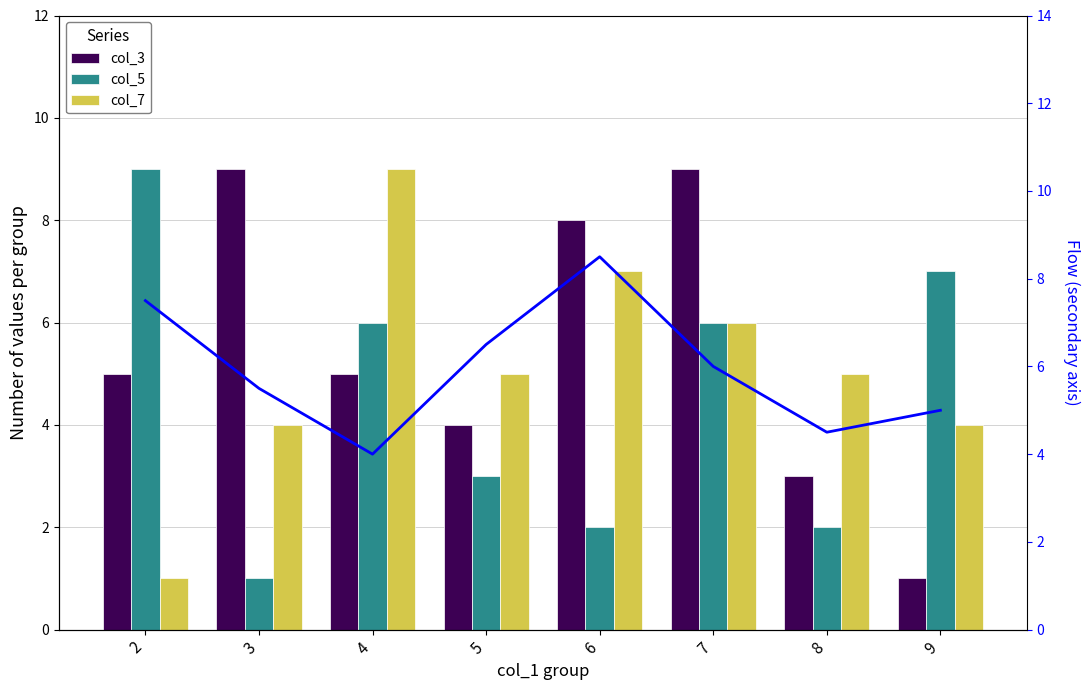

At how many categories does at least one series exceed 7?

5